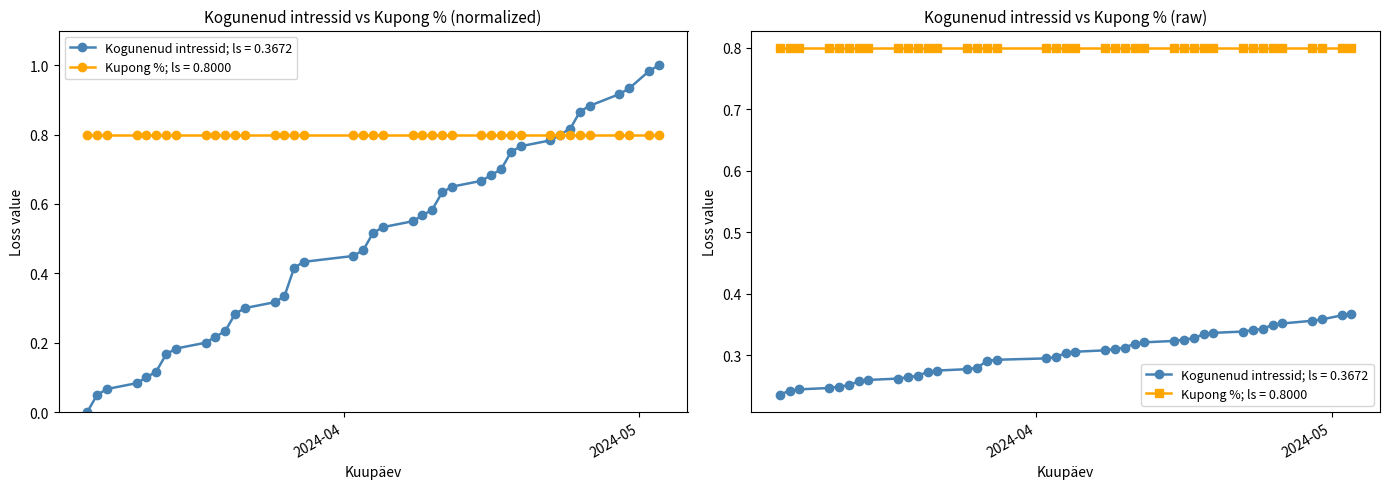

How many categories are shown in the chart?

40